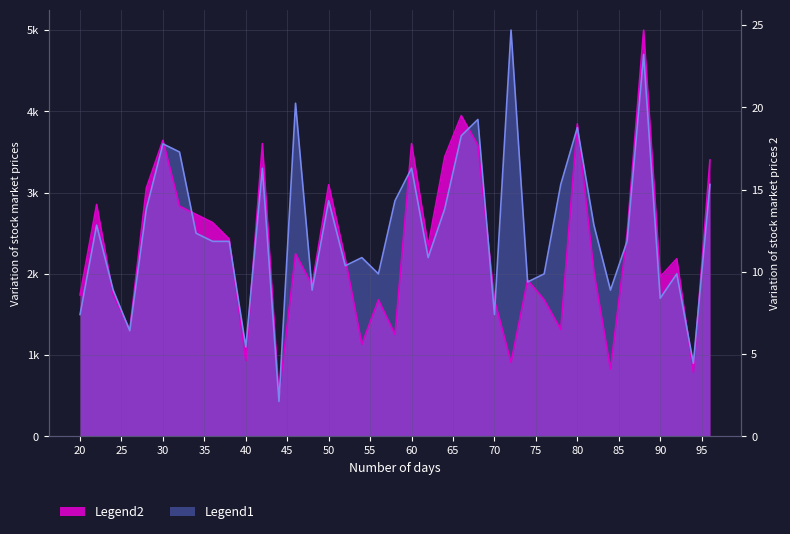

The Legend2 series shows 1957.0 at 38. True or false?

False